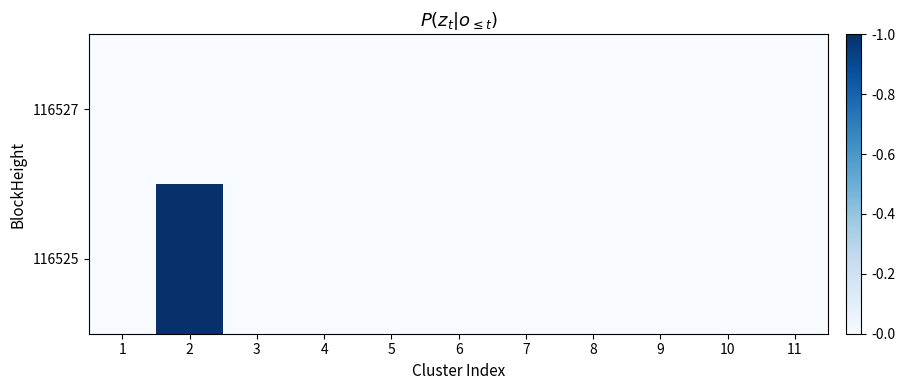

At 5, list the series in order from smallest to largest.

116527, 116525